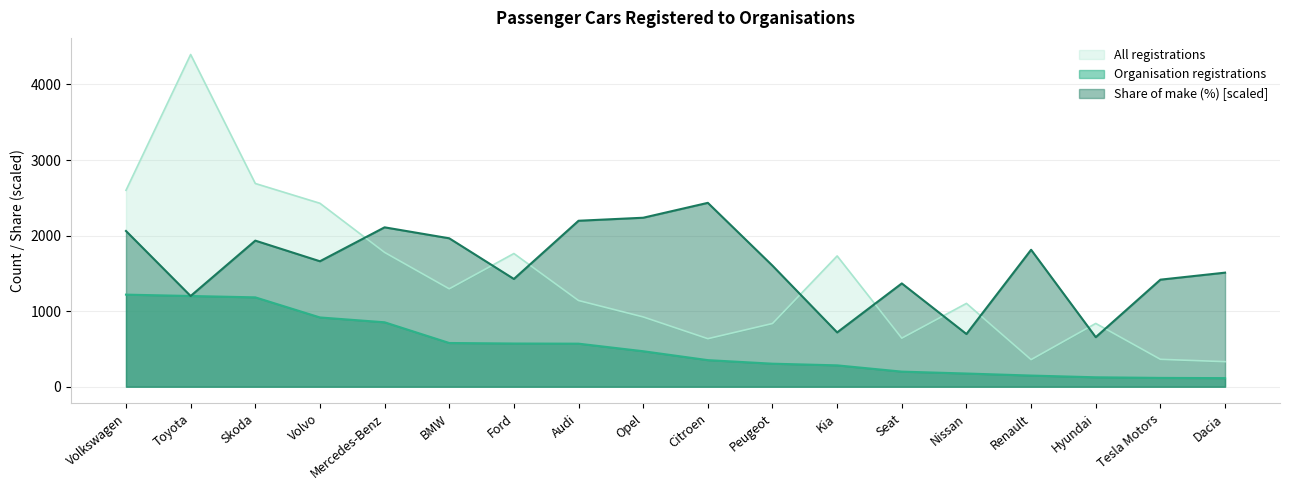

Is it true that Share of make (%) equals 1200.8 at Toyota?

True